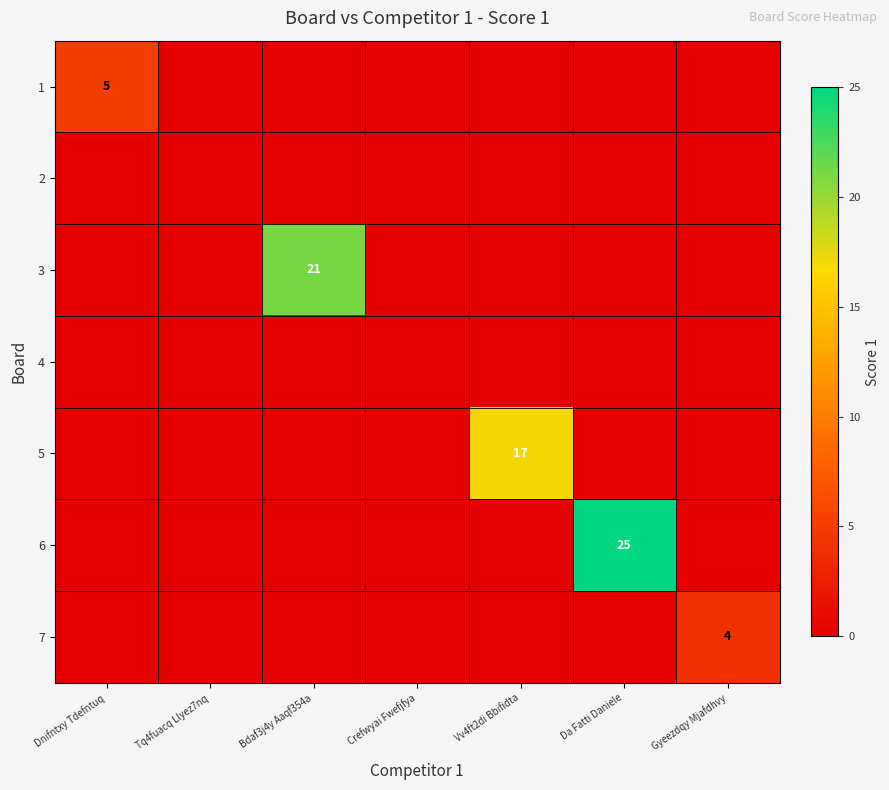

True or false: 5 has a value of 27 at Vv4ft2di Bbifidta.

False